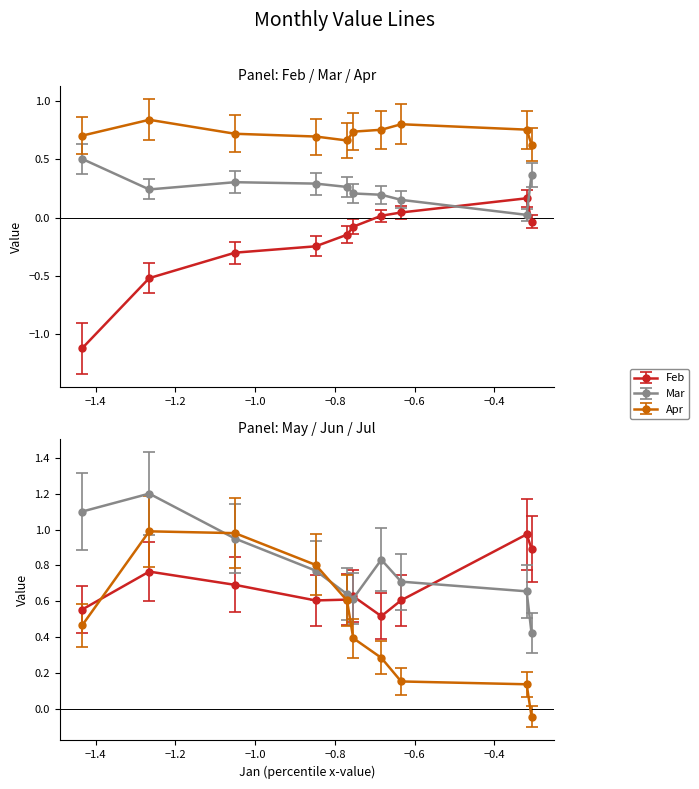

How many intersections are there between Apr and Jul?

2